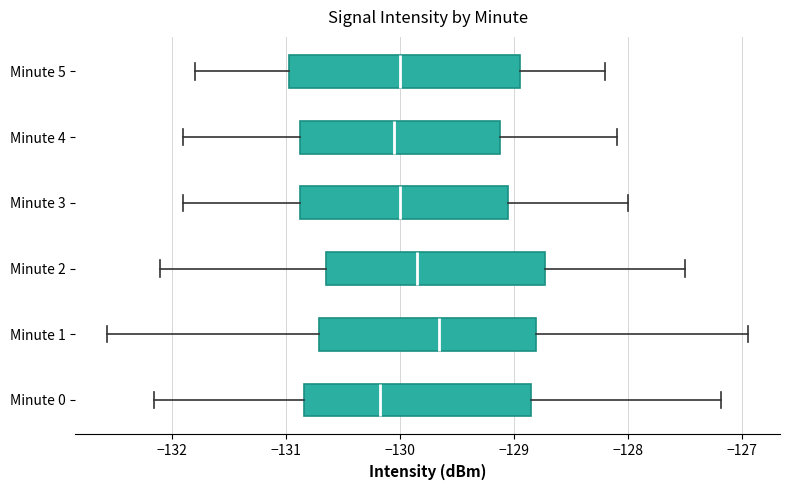

Reading bottom to top, transcribe this box plot: for each box, give where its median line is, the range the box spans, and where its two whiskers end, as read against the x-axis. The values are not printed on the chart, so give them approximately, as read against the axis.

Minute 0: median -130.2, box -130.8 to -128.9, whiskers -132.2 to -127.2
Minute 1: median -129.7, box -130.7 to -128.8, whiskers -132.6 to -127.0
Minute 2: median -129.8, box -130.6 to -128.7, whiskers -132.1 to -127.5
Minute 3: median -130.0, box -130.9 to -129.0, whiskers -131.9 to -128.0
Minute 4: median -130.0, box -130.9 to -129.1, whiskers -131.9 to -128.1
Minute 5: median -130.0, box -131.0 to -128.9, whiskers -131.8 to -128.2